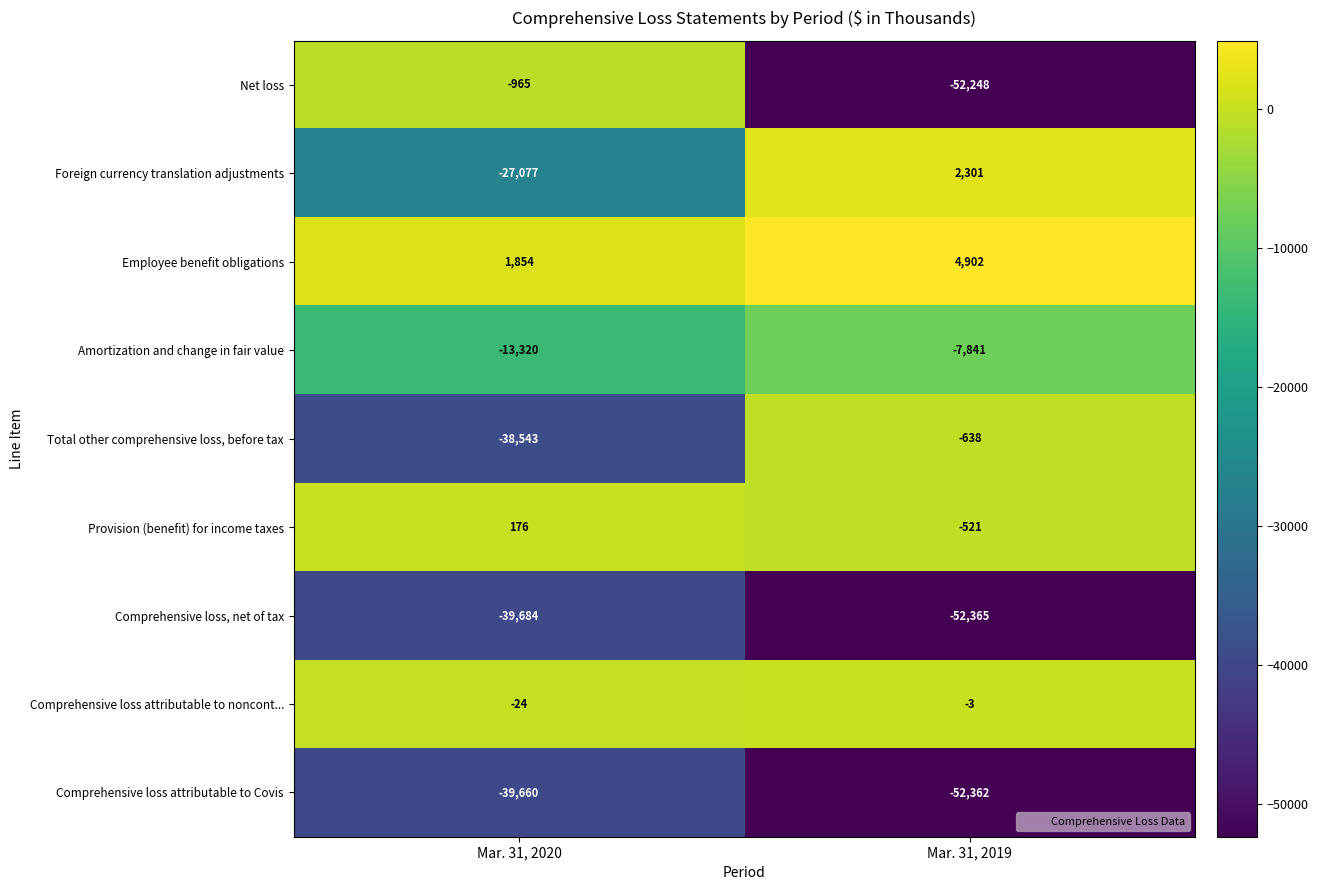

What is the difference between the Comprehensive loss attributable to noncont... values at Mar. 31, 2019 and Mar. 31, 2020?

21